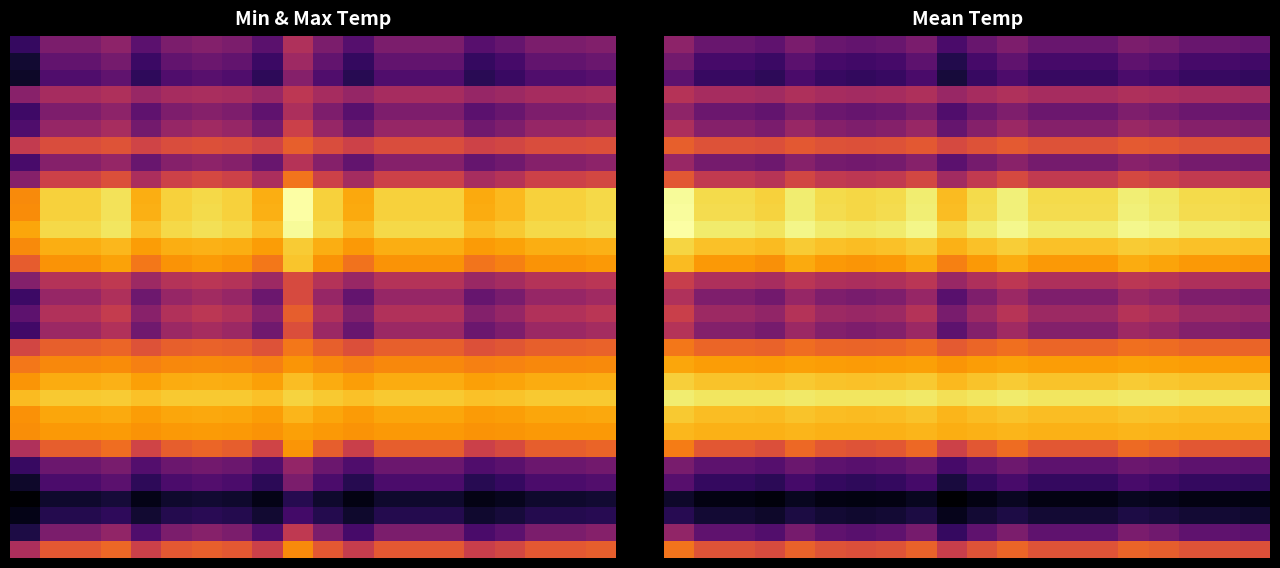

Which has a higher value, 9 or 19?

19